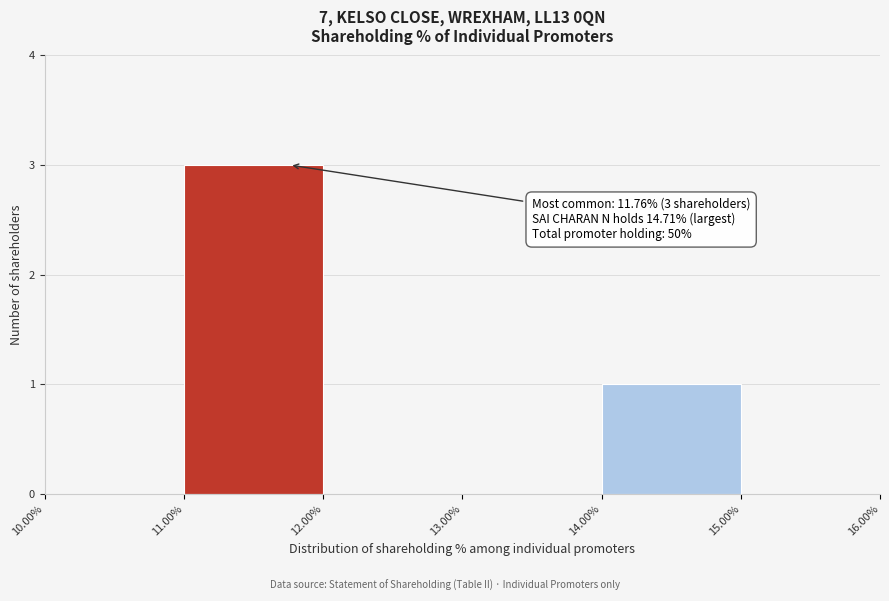

Which range on the x-axis has the tallest bar?

11.00% to 12.00%